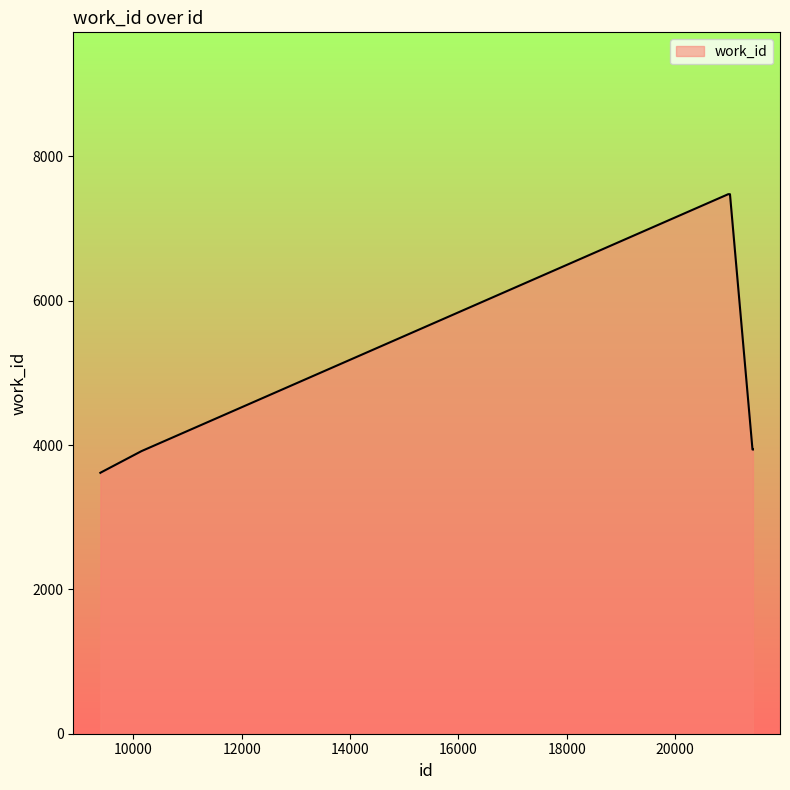

How many lines are shown in the chart?

1